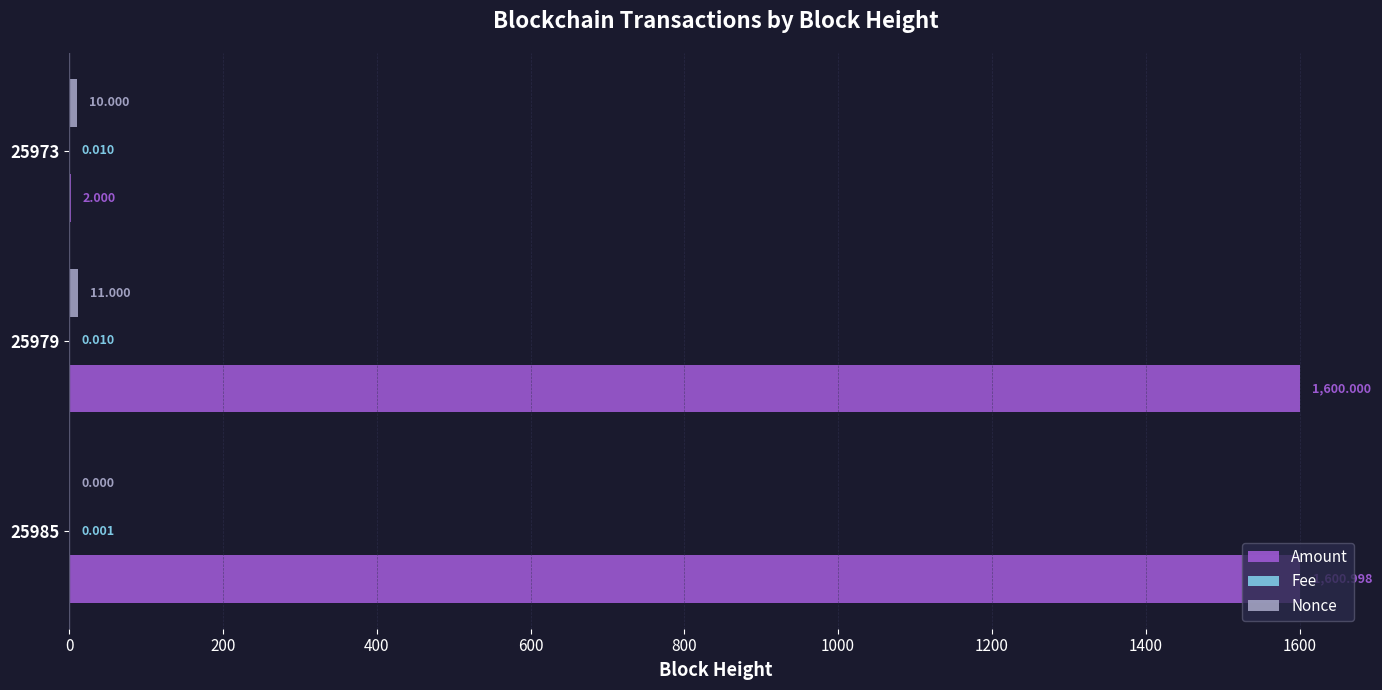

At which category is the sum across all series the highest?

25979